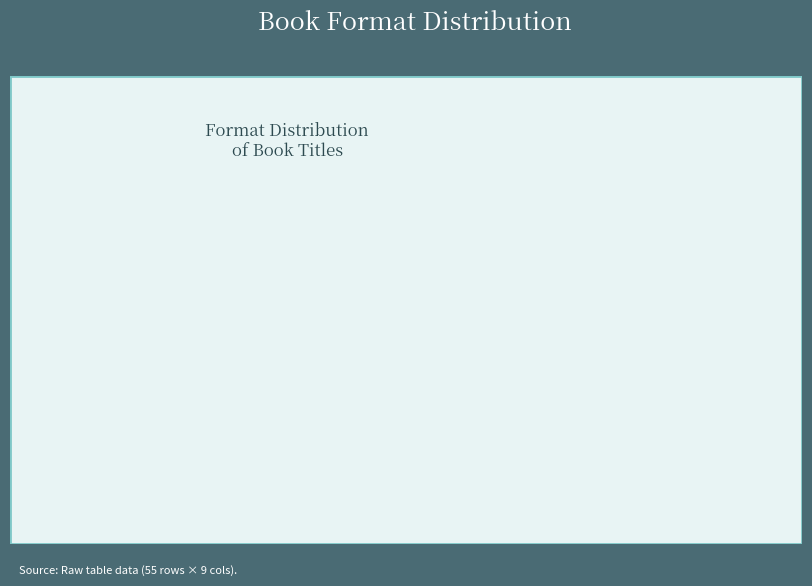

Rank the categories by value from highest to lowest.

Audio Download, eBook, Hardcover, Paper Over Board, Compact Disk, Trade Paperback